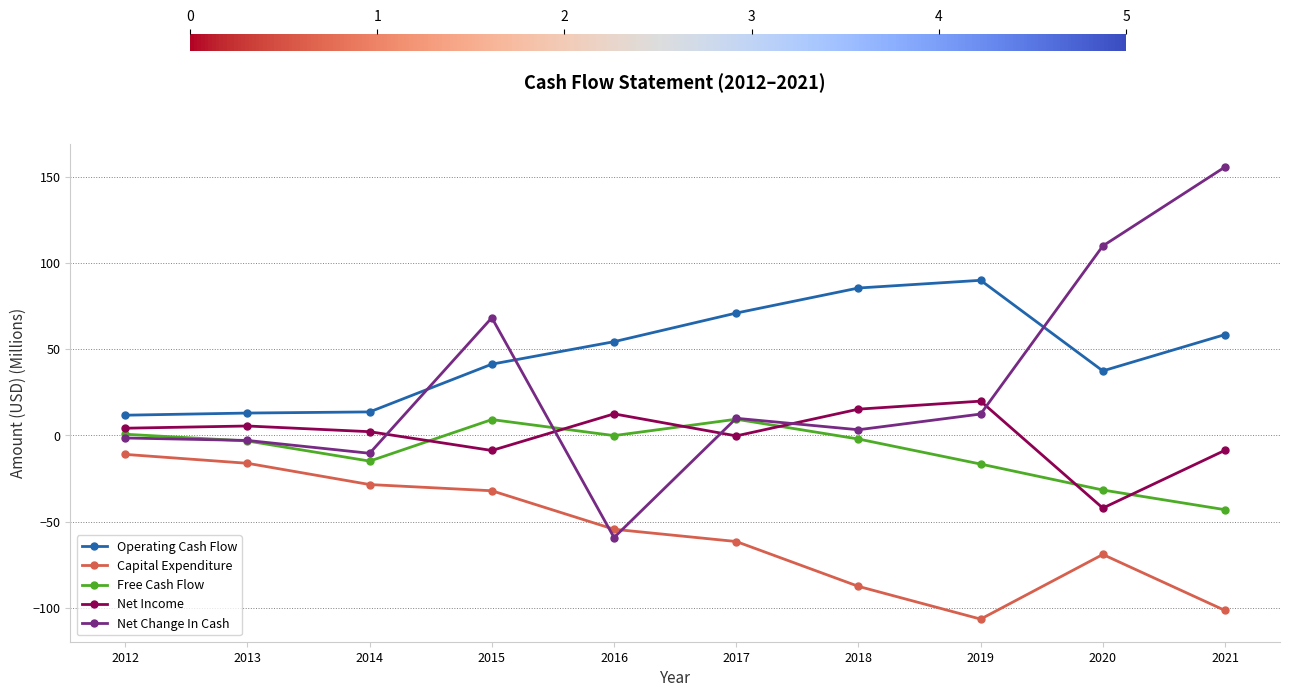

What is the value of the Free Cash Flow point at the 6th from the left?

9.3